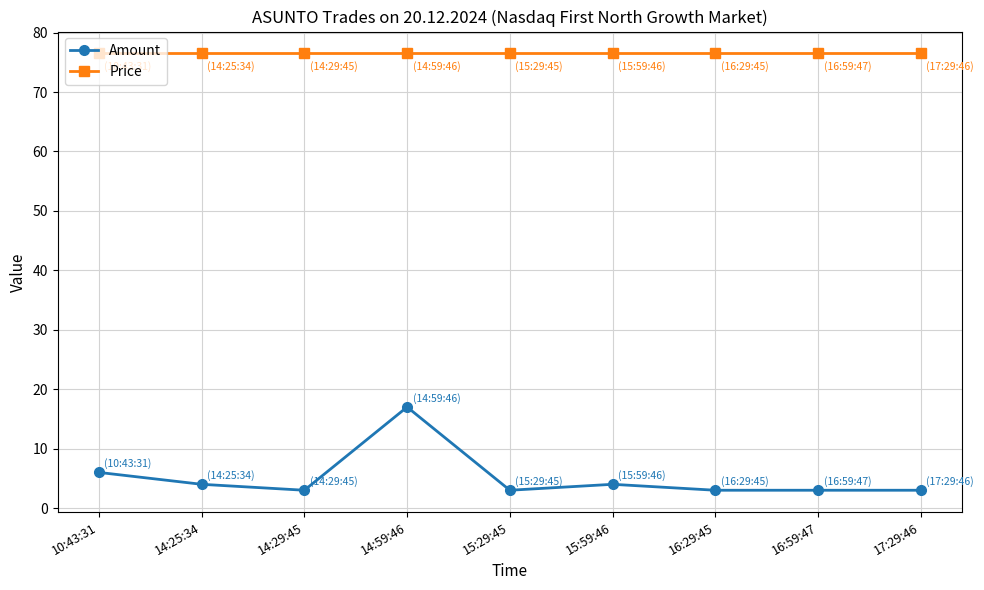

Rank the series by their average value, from lowest to highest.

Amount, Price